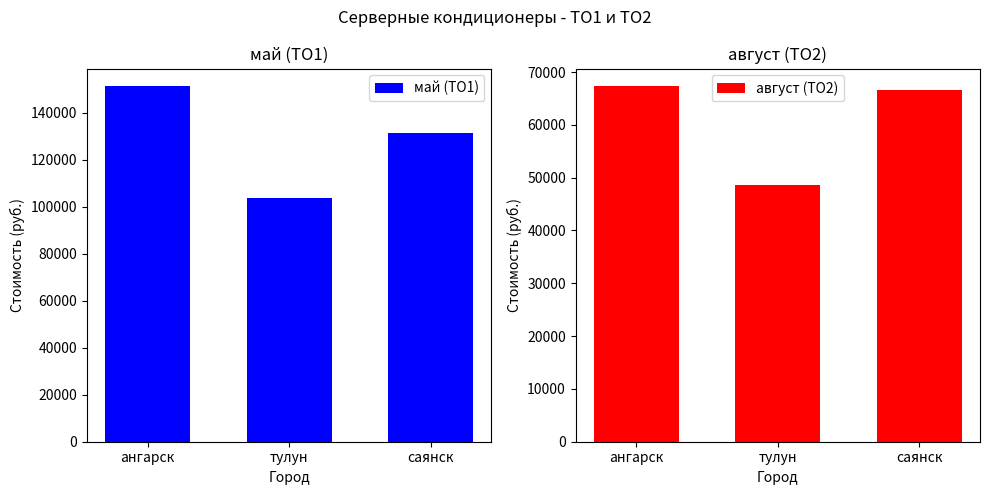

What is the approximate value of август (ТО2) at ангарск?

67300.0